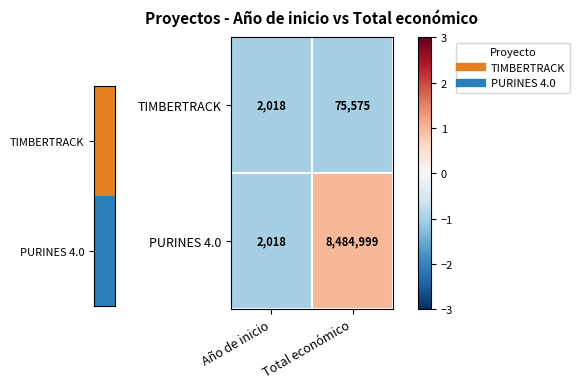

What is the difference between the maximum and minimum values in the PURINES 4.0 series?

8482981